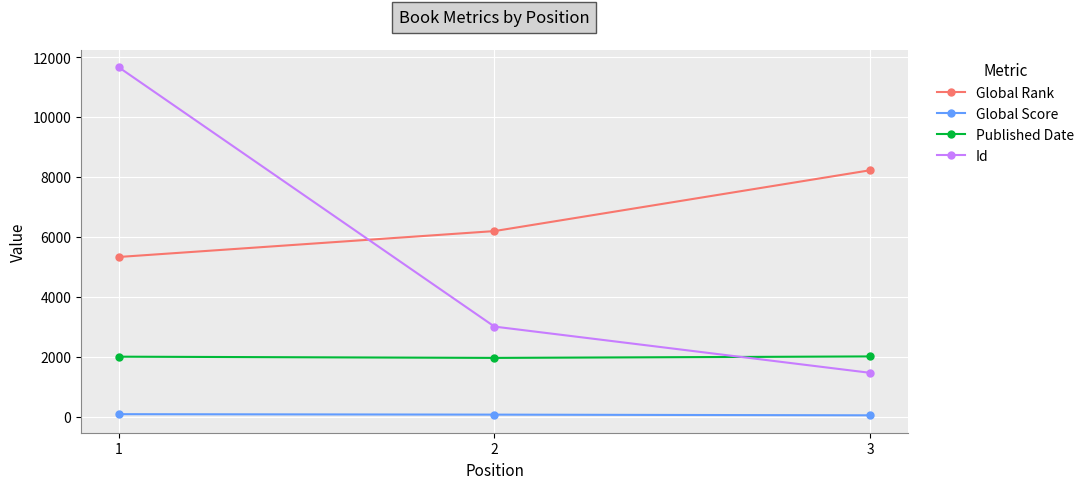

Count the number of data series in this chart.

4